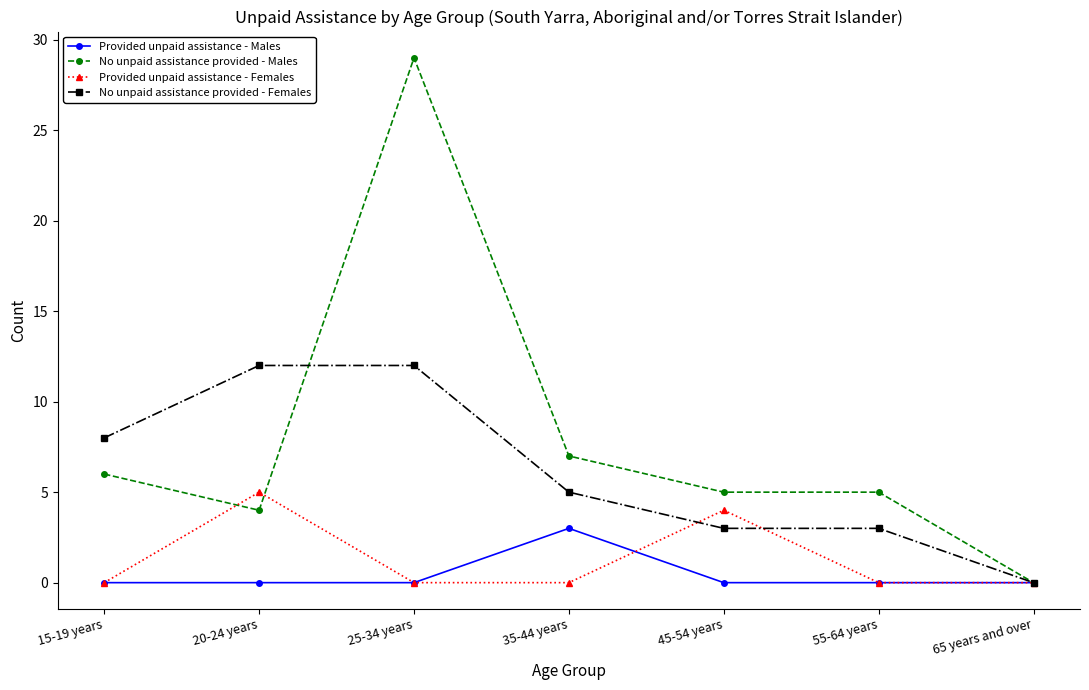

What is the average value of the Provided unpaid assistance - Females series?

1